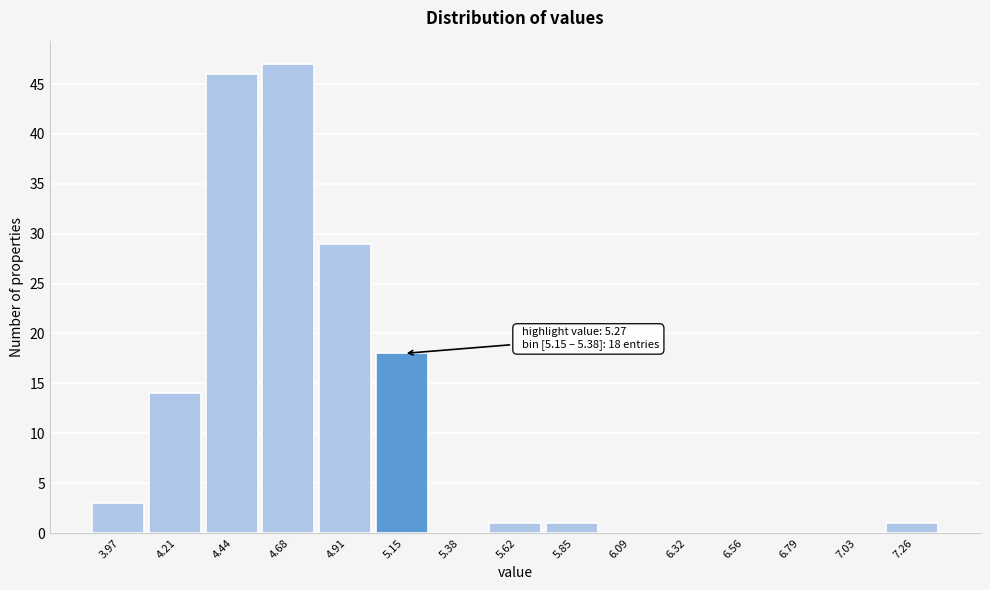

Reading left to right, what are all the values shown in this chart?

3.97=3	4.21=14	4.44=46	4.68=47	4.91=29	5.15=18	5.38=0	5.62=1	5.85=1	6.09=0	6.32=0	6.56=0	6.79=0	7.03=0	7.26=1